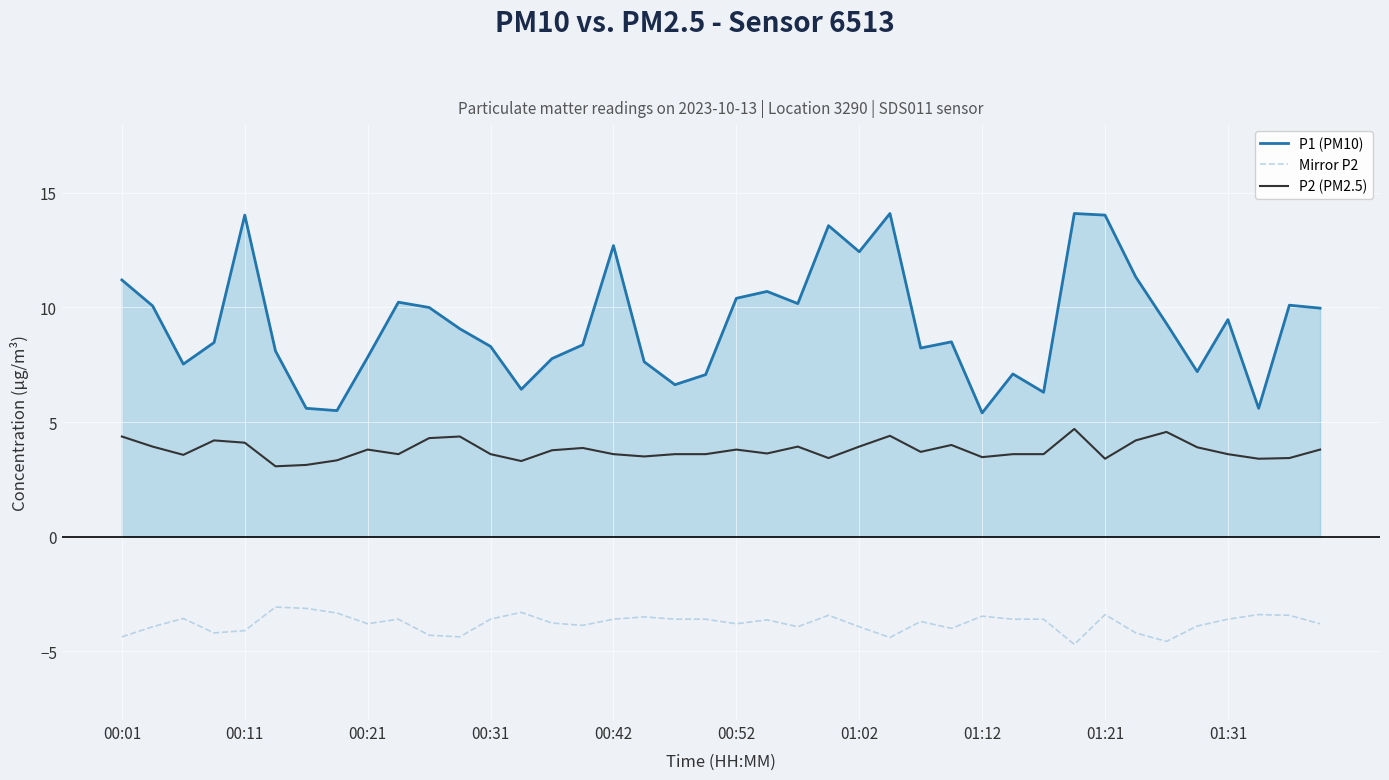

What is the difference between the maximum and minimum values in the P2 (PM2.5) series?

1.6